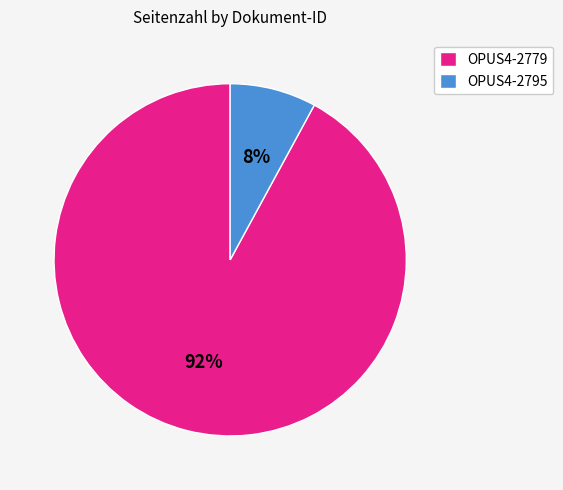

To the nearest percent, what is the difference between the largest and smallest slice percentages?

84%